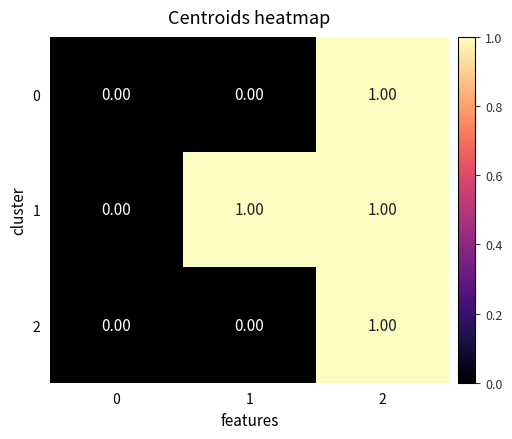

What is the total value across all series at 2?

3